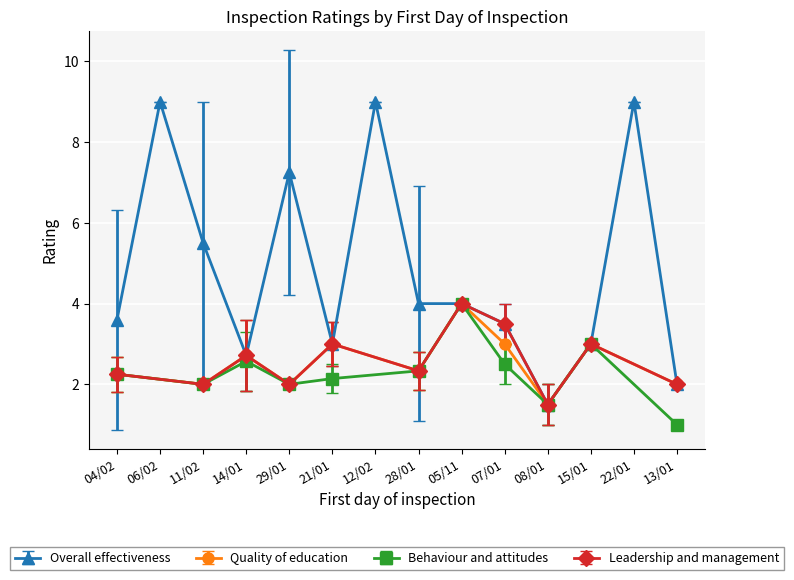

Which series has the largest range (max minus min)?

Overall effectiveness